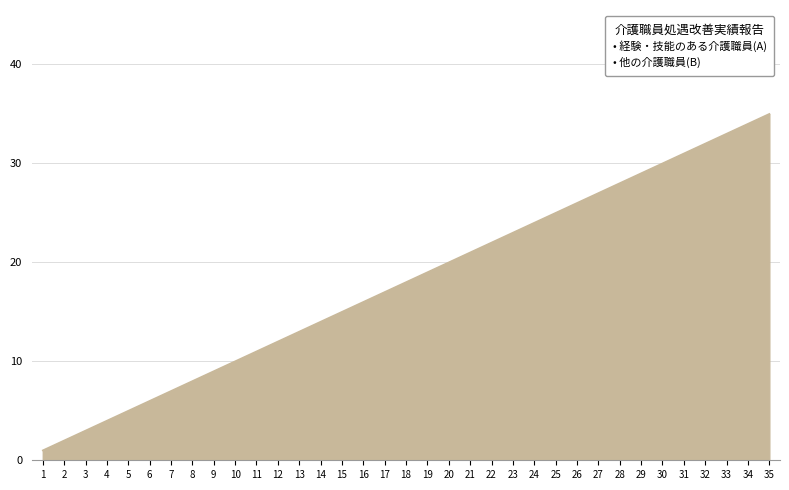

Reading left to right, what are all the values shown in this chart?

1=1	2=2	3=3	4=4	5=5	6=6	7=7	8=8	9=9	10=10	11=11	12=12	13=13	14=14	15=15	16=16	17=17	18=18	19=19	20=20	21=21	22=22	23=23	24=24	25=25	26=26	27=27	28=28	29=29	30=30	31=31	32=32	33=33	34=34	35=35